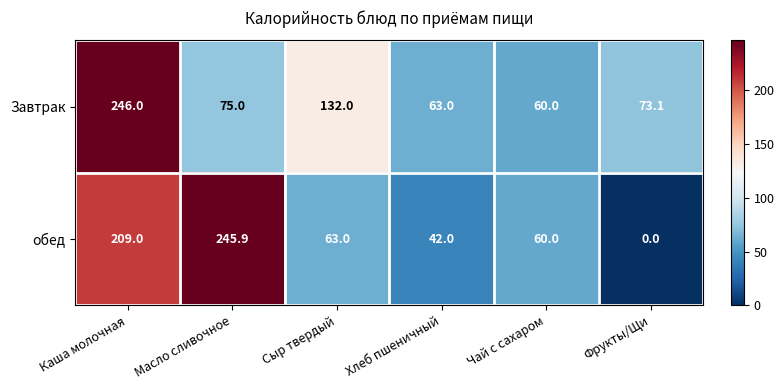

At how many categories does at least one series exceed 3?

6